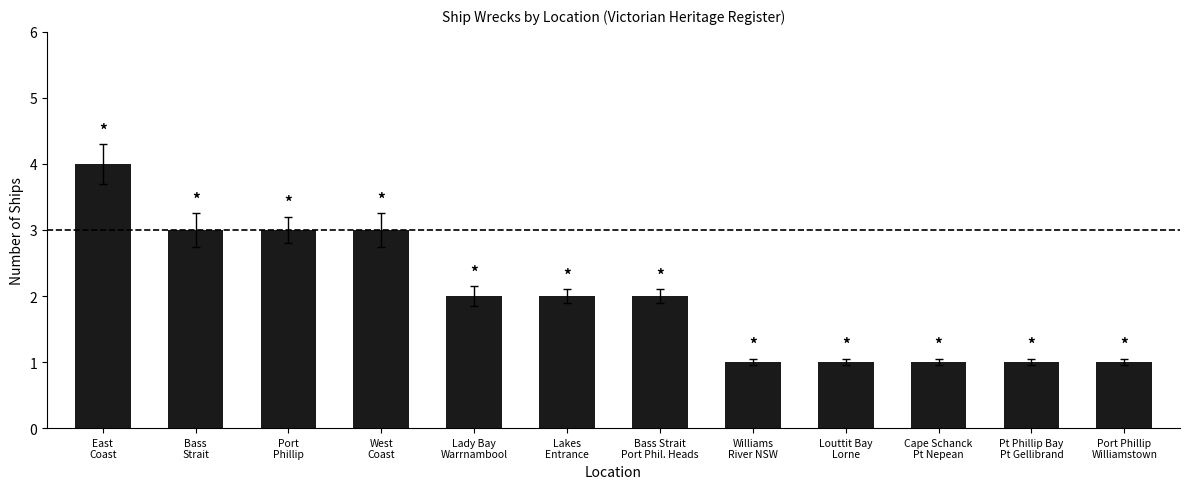

Reading left to right, what are all the values shown in this chart?

4	3	3	3	2	2	2	1	1	1	1	1